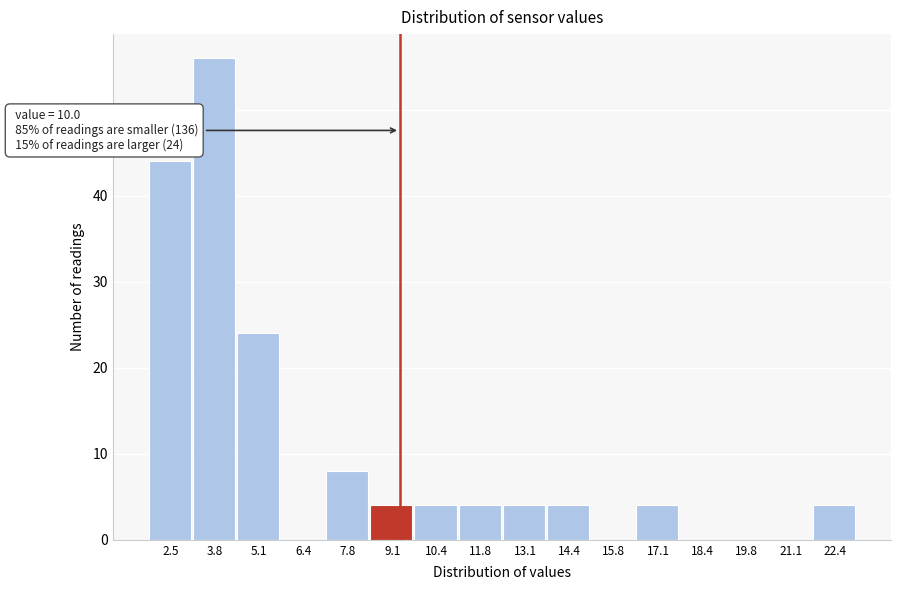

Reading left to right, transcribe all the data shown in this chart.

2.5=44	3.8=56	5.1=24	6.4=0	7.8=8	9.1=4	10.4=4	11.8=4	13.1=4	14.4=4	15.8=0	17.1=4	18.4=0	19.8=0	21.1=0	22.4=4